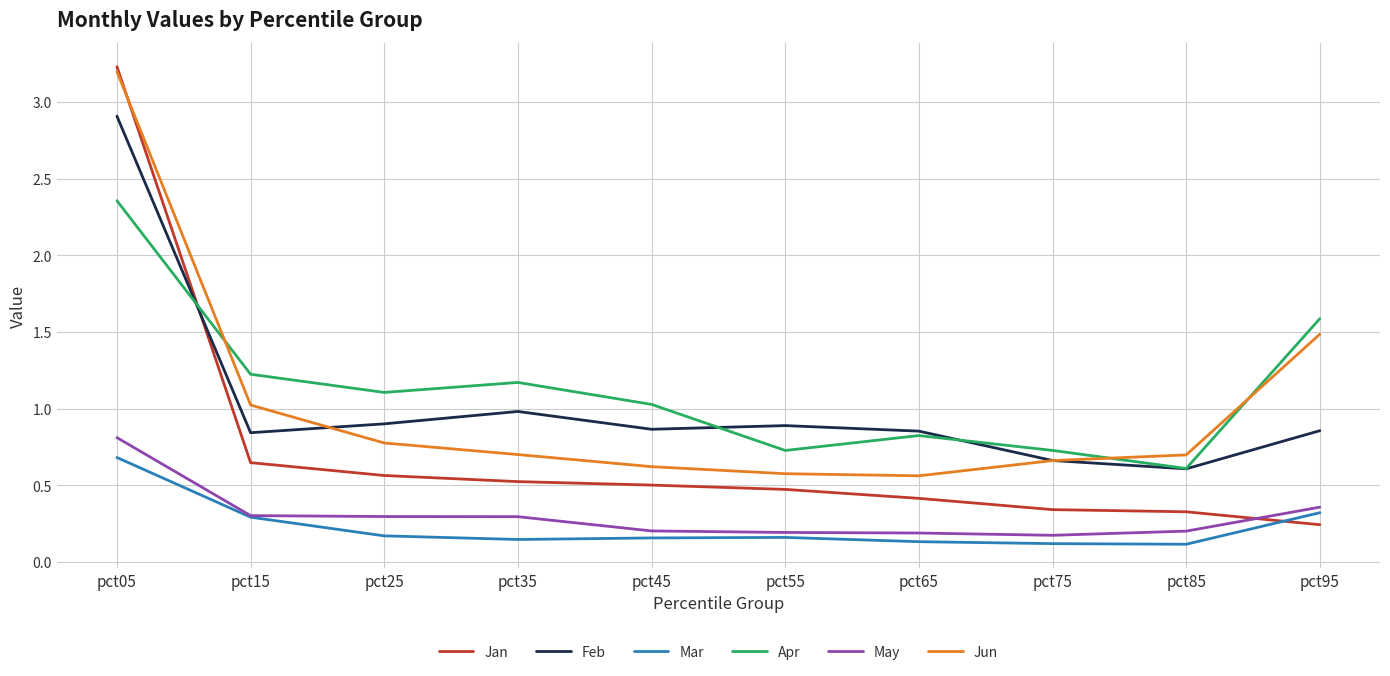

At which label does May reach its peak?

pct05